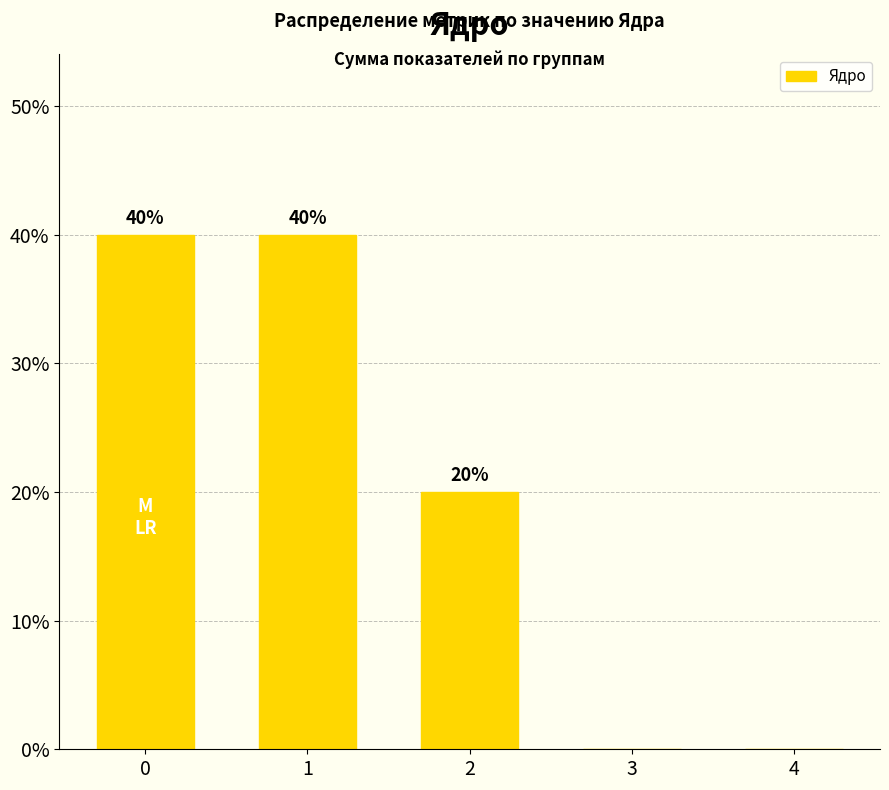

What is the approximate value at 0, to the nearest 5?

40